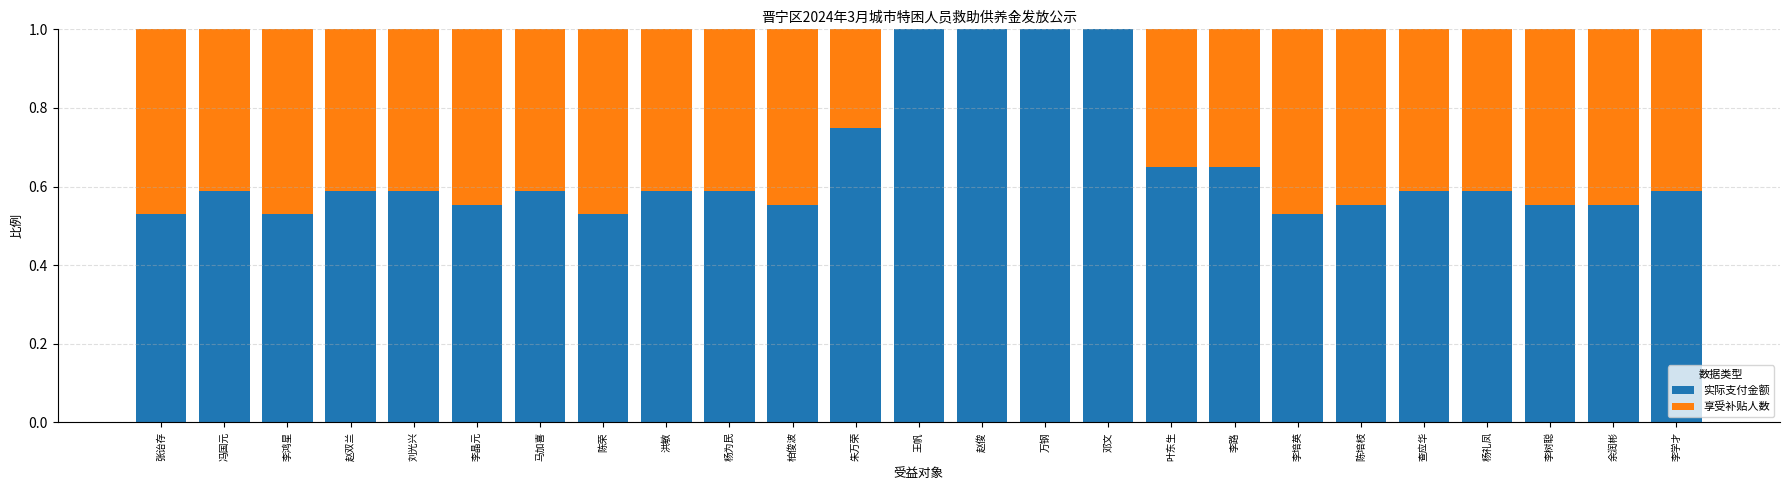

True or false: 实际支付金额 has a value of 1.0 at 查应华.

False